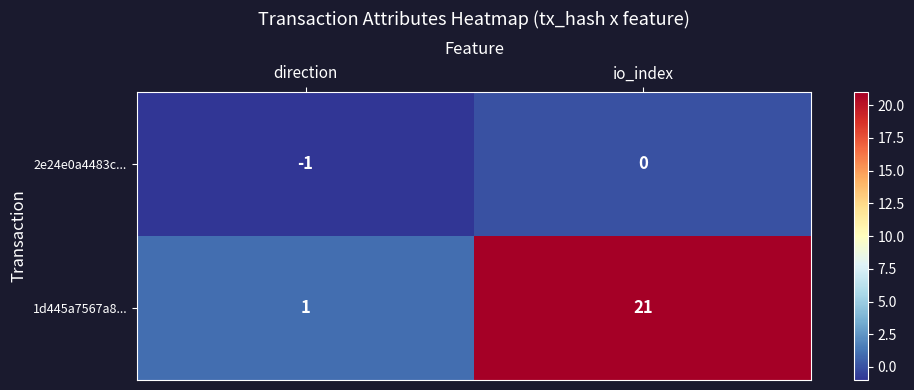

At which label is 2e24e0a4483c... closest to 0?

io_index